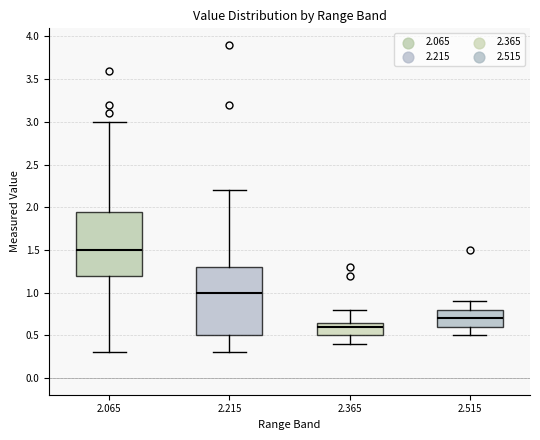

Reading left to right, transcribe this box plot: for each box, give where its median line is, the range the box spans, and where its two whiskers end, as read against the y-axis. The values are not printed on the chart, so give them approximately, as read against the axis.

2.065: median 1.50, box 1.20 to 1.95, whiskers 0.30 to 3.00
2.215: median 1.00, box 0.50 to 1.30, whiskers 0.30 to 2.20
2.365: median 0.60, box 0.50 to 0.65, whiskers 0.40 to 0.80
2.515: median 0.70, box 0.60 to 0.80, whiskers 0.50 to 0.90